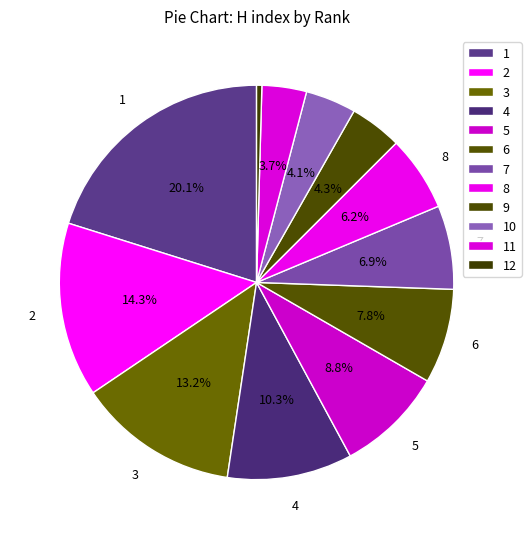

Count the number of slices in the pie.

12